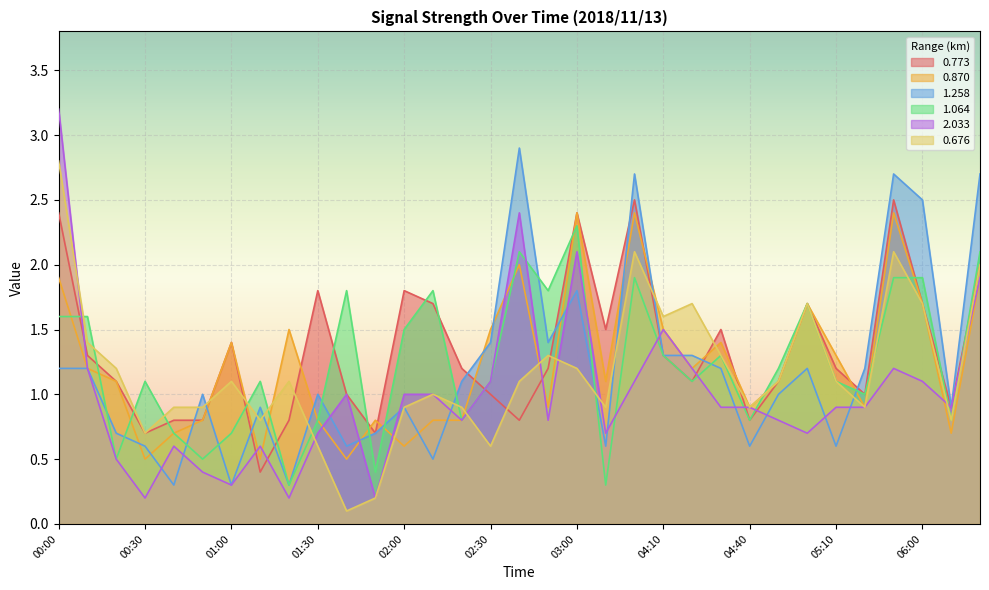

What is the difference between the highest and lowest values at 02:30?

0.9